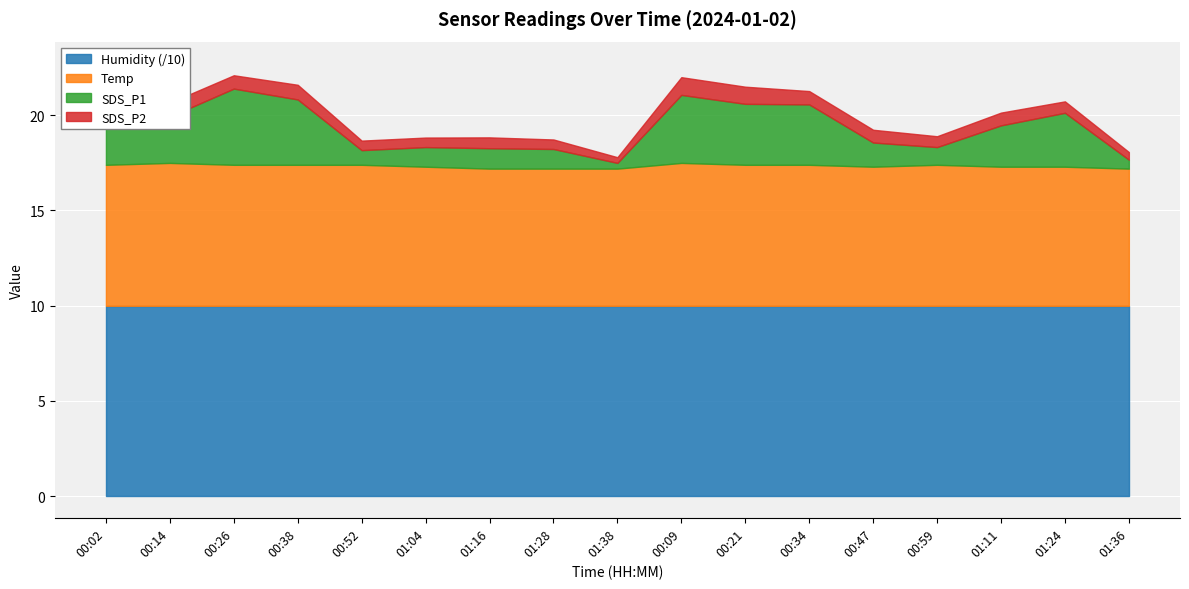

At how many categories does at least one series exceed 19?

9